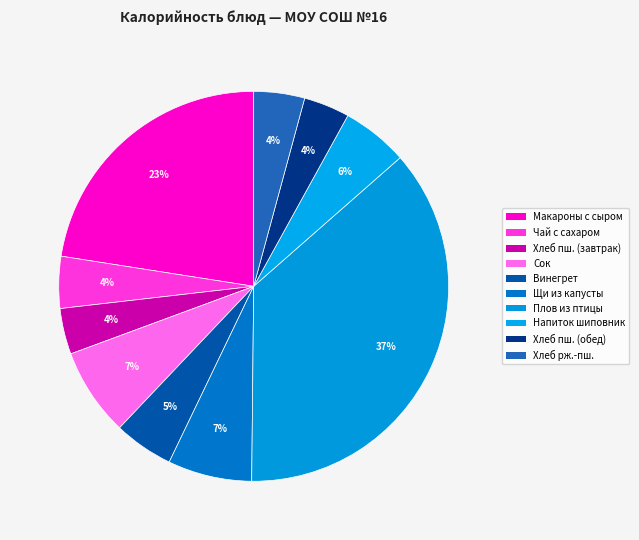

Which category has the biggest portion of the pie?

Плов из мяса птицы